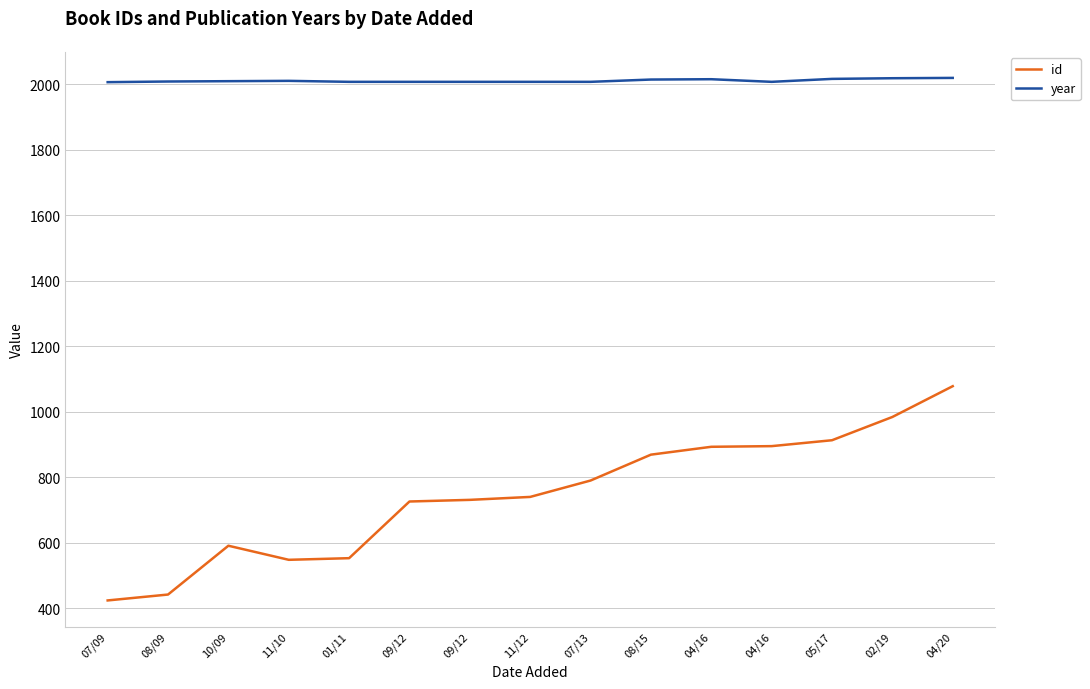

What is the difference between the maximum and second lowest values in the year series?

12